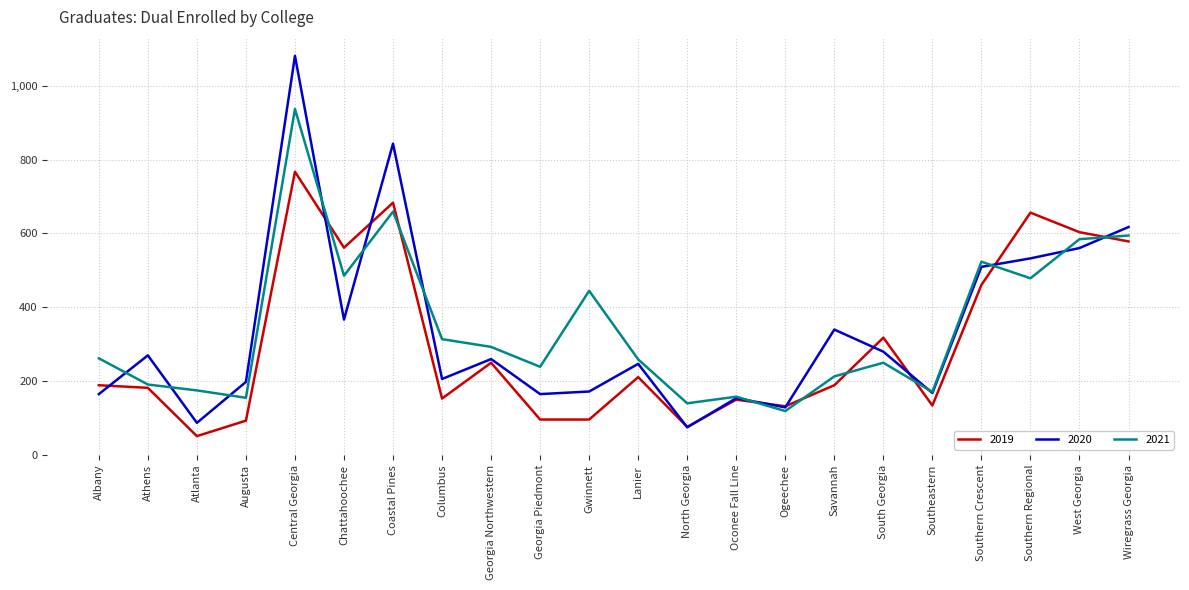

Between Central Georgia and North Georgia, which series saw the biggest shift?

2020